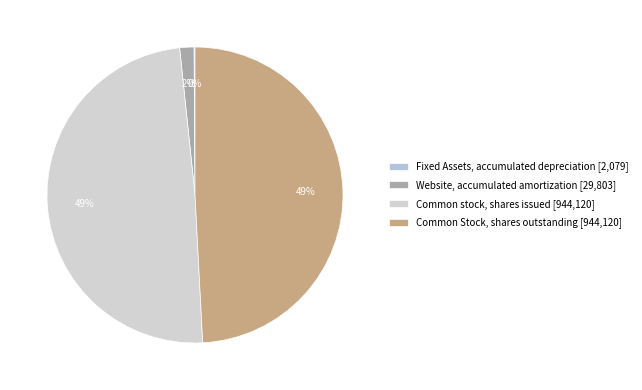

How many slices are in this pie chart?

4